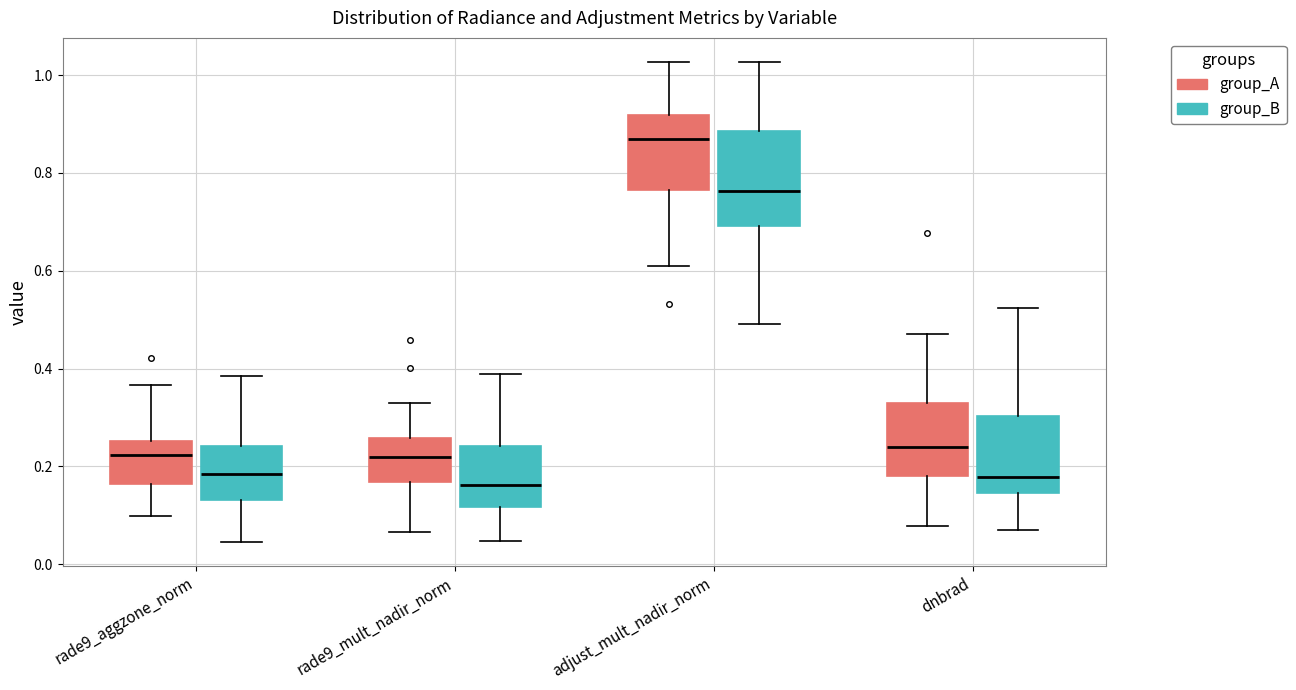

Comparing the boxes themselves (not the whiskers), which one is the tallest?

adjust_mult_nadir_norm (group_B)